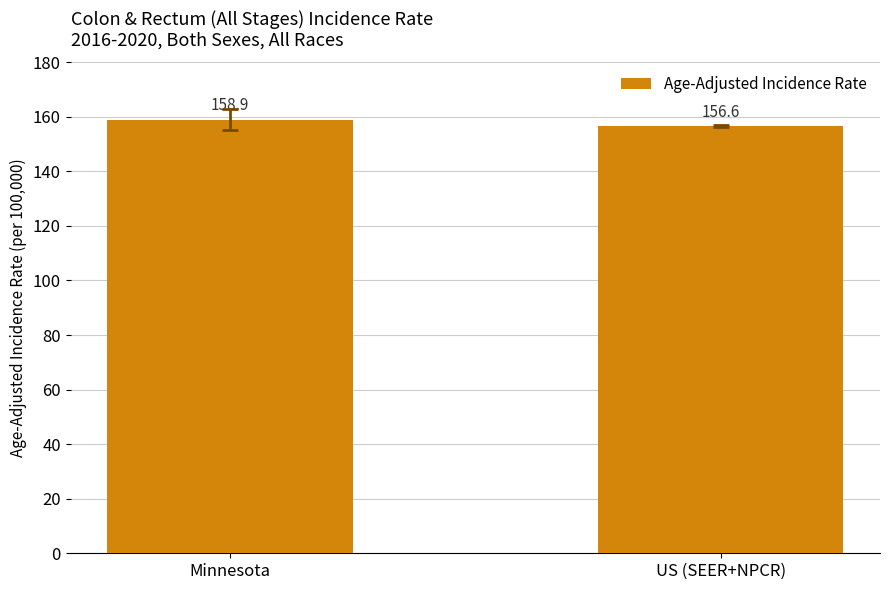

The chart shows a value of 158.9 at Minnesota. True or false?

True